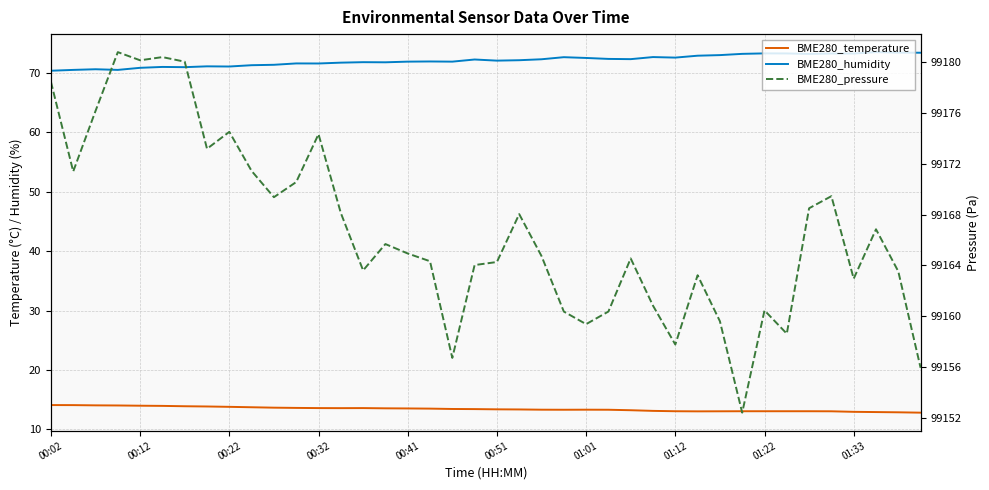

In BME280_temperature, how many points are lower than both neighbors (excluding endpoints)?

3